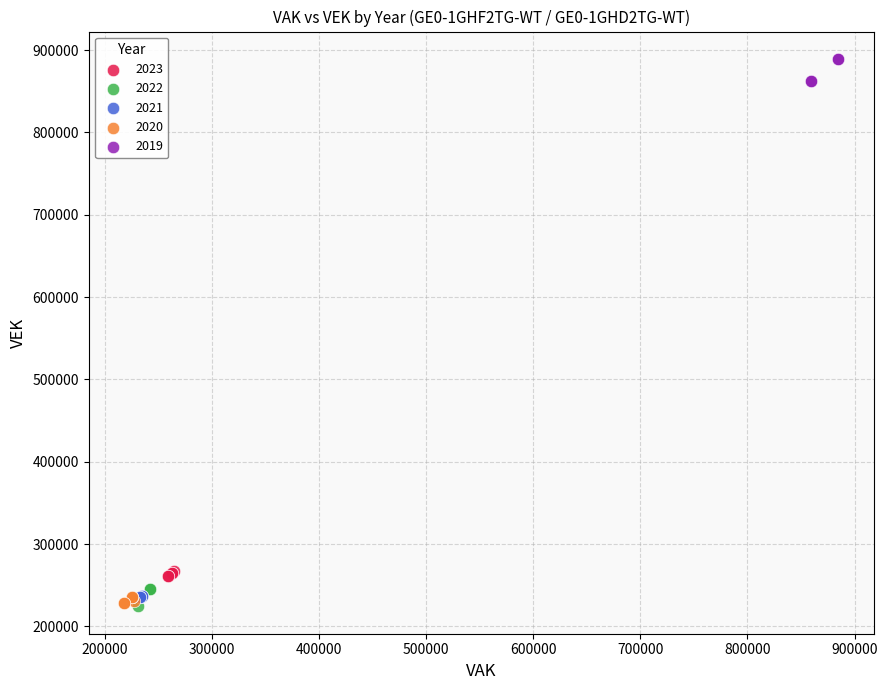

Which series reaches the maximum Y coordinate?

2019